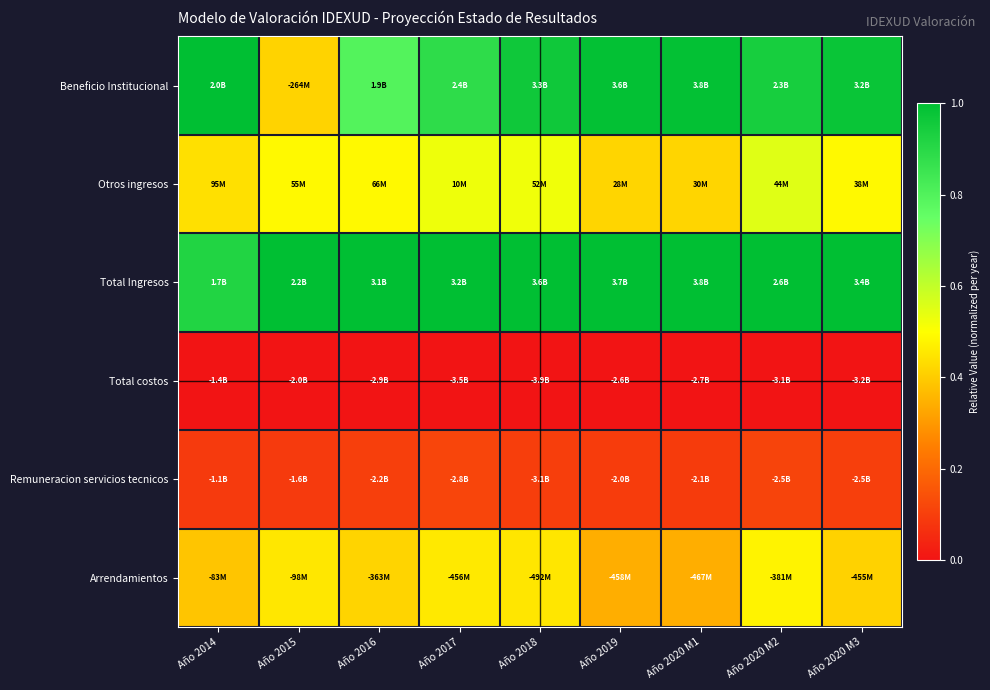

At Año 2020 M3, list the series in order from smallest to largest.

Total costos, Remuneracion servicios tecnicos, Arrendamientos, Otros ingresos, Beneficio Institucional, Total Ingresos